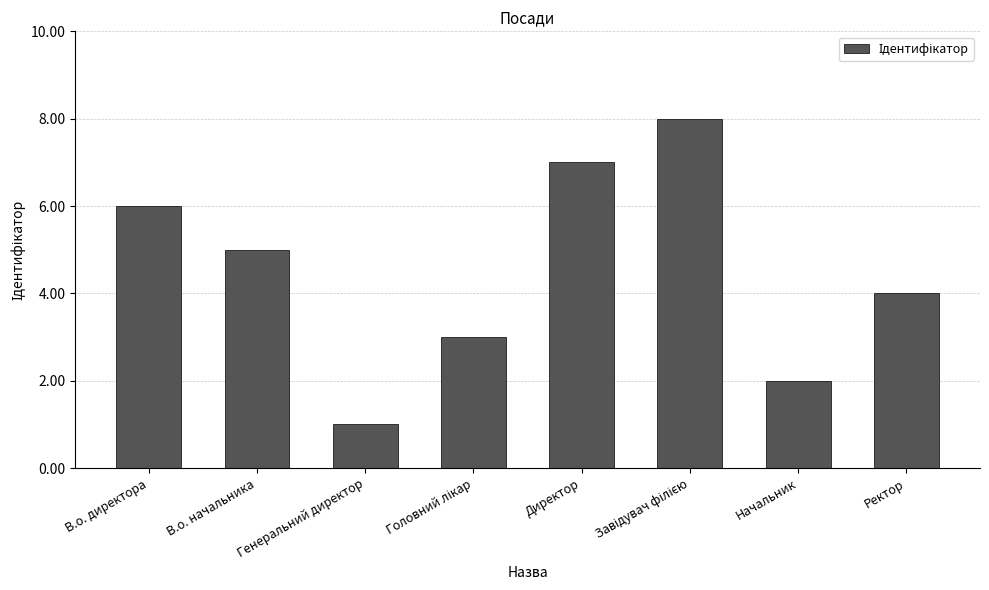

Read the value at В.о. директора.

6